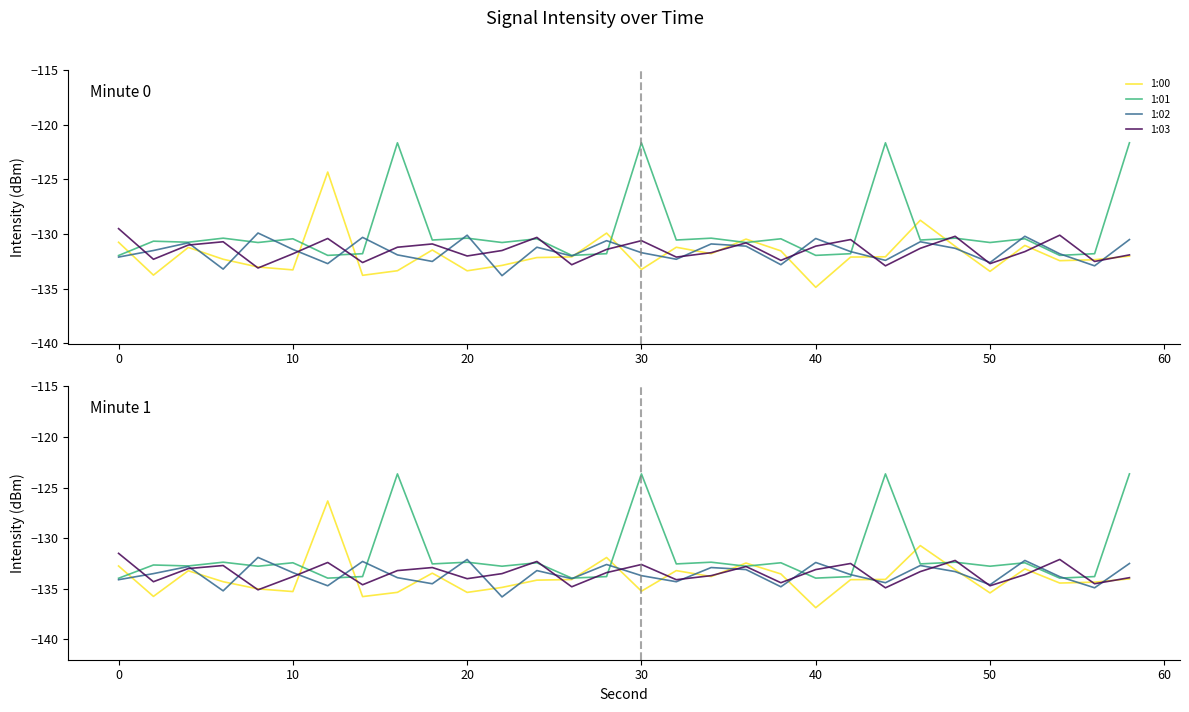

How many values in the 1:03 series are below -133?

19